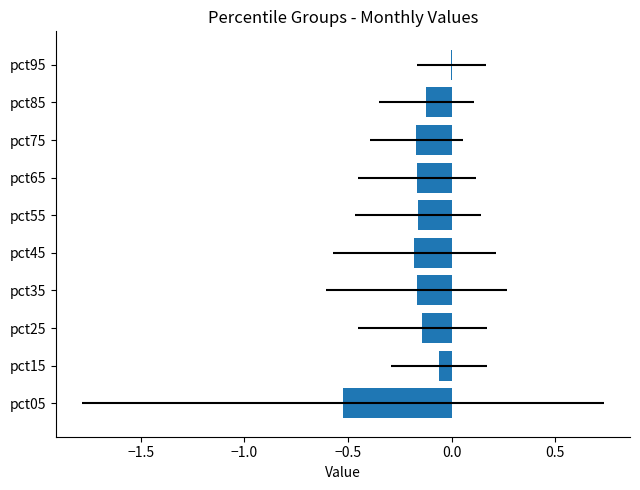

What is the difference between the maximum and minimum values?

0.5